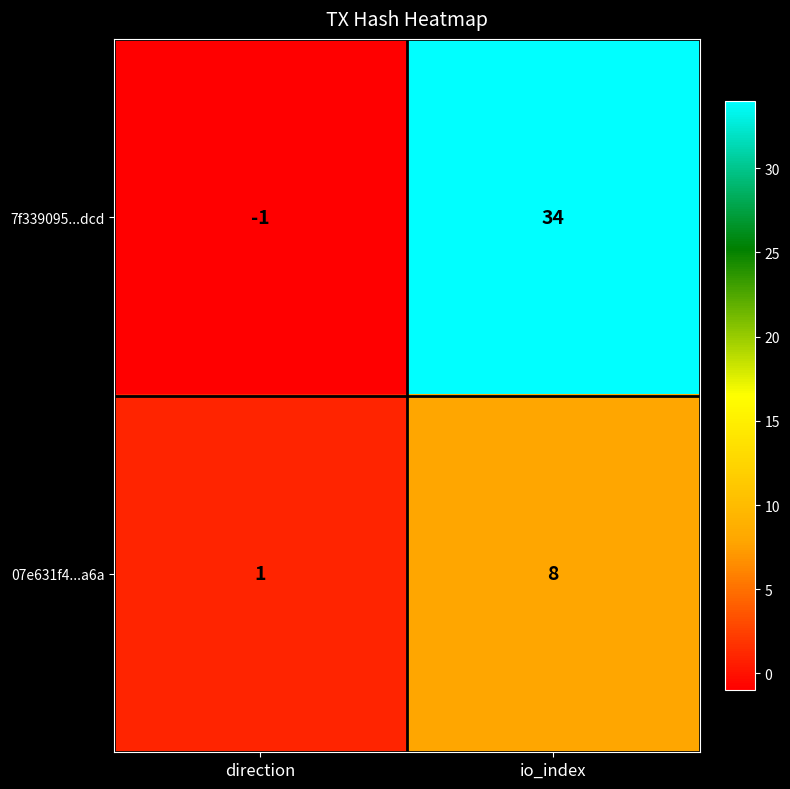

Is it true that 07e631f4...a6a equals 8 at io_index?

True